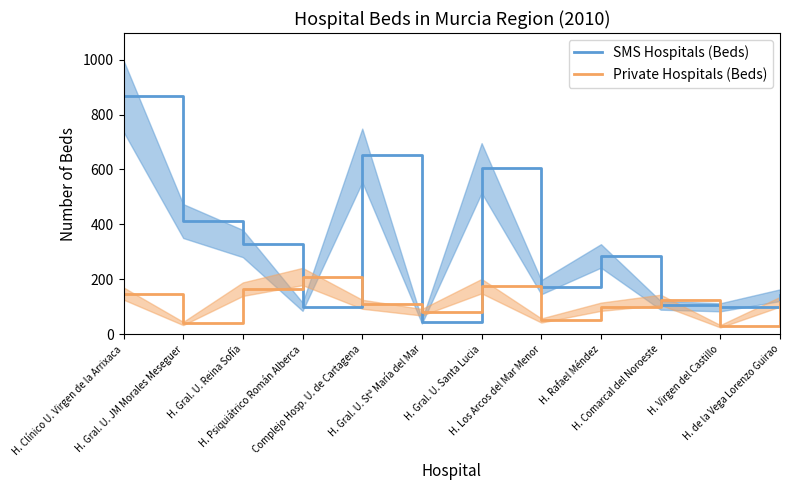

What are all the series names shown in the legend?

SMS Hospitals (Beds), Private Hospitals (Beds)